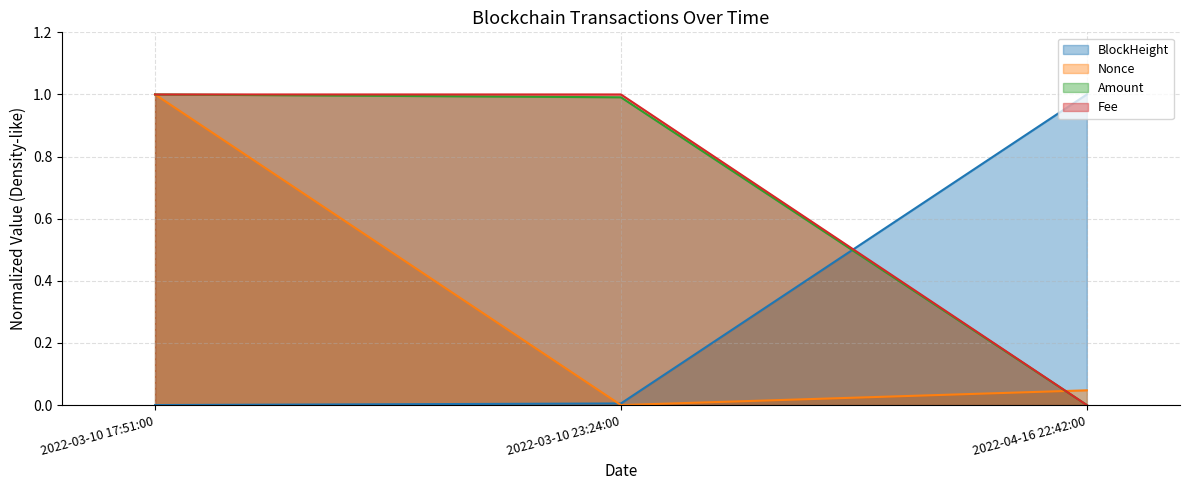

At how many categories does at least one series exceed 0?

3